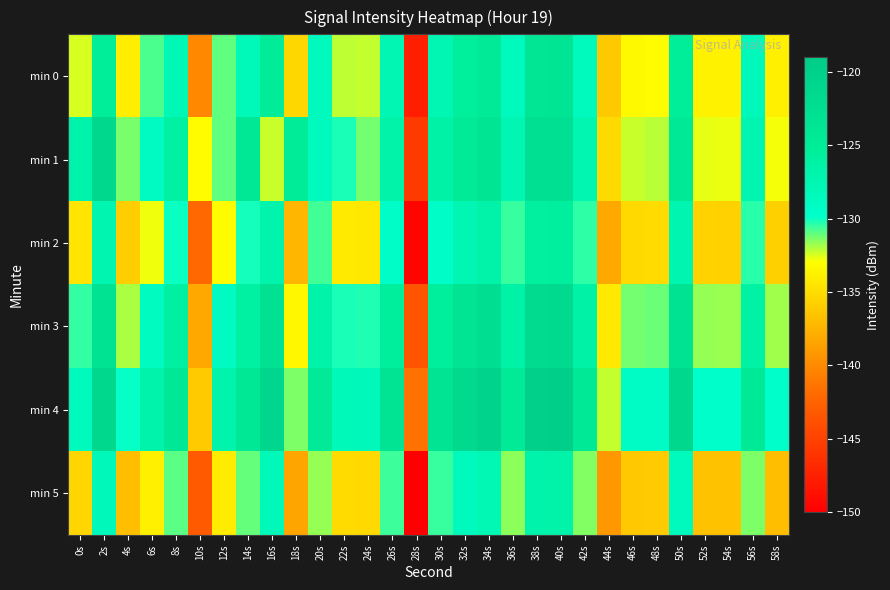

Reading left to right, list all the values displayed in this chart.

min 0: 0s=-132.5	2s=-125.3	4s=-133.9	6s=-130.8	8s=-128.0	10s=-140.1	12s=-131.0	14s=-128.1	16s=-125.0	18s=-135.4	20s=-128.7	22s=-132.2	24s=-132.3	26s=-127.6	28s=-147.5	30s=-127.5	32s=-125.6	34s=-124.7	36s=-128.5	38s=-123.8	40s=-123.7	42s=-128.4	44s=-136.2	46s=-133.3	48s=-133.1	50s=-125.4	52s=-133.7	54s=-133.7	56s=-128.4	58s=-133.8
min 1: 0s=-126.9	2s=-121.3	4s=-131.4	6s=-129.0	8s=-126.1	10s=-133.1	12s=-131.0	14s=-124.2	16s=-132.3	18s=-125.0	20s=-128.7	22s=-130.2	24s=-131.3	26s=-126.6	28s=-145.5	30s=-126.5	32s=-124.6	34s=-123.7	36s=-127.5	38s=-122.8	40s=-122.7	42s=-127.4	44s=-135.2	46s=-132.3	48s=-132.1	50s=-124.4	52s=-132.7	54s=-132.7	56s=-127.4	58s=-132.8
min 2: 0s=-134.5	2s=-127.3	4s=-135.9	6s=-132.8	8s=-130.0	10s=-142.1	12s=-133.0	14s=-130.1	16s=-127.0	18s=-137.4	20s=-130.7	22s=-134.2	24s=-134.3	26s=-129.6	28s=-149.5	30s=-129.5	32s=-127.6	34s=-126.7	36s=-130.5	38s=-125.8	40s=-125.7	42s=-130.4	44s=-138.2	46s=-135.3	48s=-135.1	50s=-127.4	52s=-135.7	54s=-135.7	56s=-130.4	58s=-135.8
min 3: 0s=-130.5	2s=-123.3	4s=-131.9	6s=-128.8	8s=-126.0	10s=-138.1	12s=-129.0	14s=-126.1	16s=-123.0	18s=-133.4	20s=-126.7	22s=-130.2	24s=-130.3	26s=-125.6	28s=-143.5	30s=-125.5	32s=-123.6	34s=-122.7	36s=-126.5	38s=-121.8	40s=-121.7	42s=-126.4	44s=-134.2	46s=-131.3	48s=-131.1	50s=-123.4	52s=-131.7	54s=-131.7	56s=-126.4	58s=-131.8
min 4: 0s=-128.5	2s=-121.3	4s=-129.9	6s=-126.8	8s=-124.0	10s=-136.1	12s=-127.0	14s=-124.1	16s=-121.0	18s=-131.4	20s=-124.7	22s=-128.2	24s=-128.3	26s=-123.6	28s=-141.5	30s=-123.5	32s=-121.6	34s=-120.7	36s=-124.5	38s=-119.8	40s=-119.7	42s=-124.4	44s=-132.2	46s=-129.3	48s=-129.1	50s=-121.4	52s=-129.7	54s=-129.7	56s=-124.4	58s=-129.8
min 5: 0s=-135.5	2s=-128.3	4s=-136.9	6s=-133.8	8s=-131.0	10s=-143.1	12s=-134.0	14s=-131.1	16s=-128.0	18s=-138.4	20s=-131.7	22s=-135.2	24s=-135.3	26s=-130.6	28s=-150.5	30s=-130.5	32s=-128.6	34s=-127.7	36s=-131.5	38s=-126.8	40s=-126.7	42s=-131.4	44s=-139.2	46s=-136.3	48s=-136.1	50s=-128.4	52s=-136.7	54s=-136.7	56s=-131.4	58s=-136.8